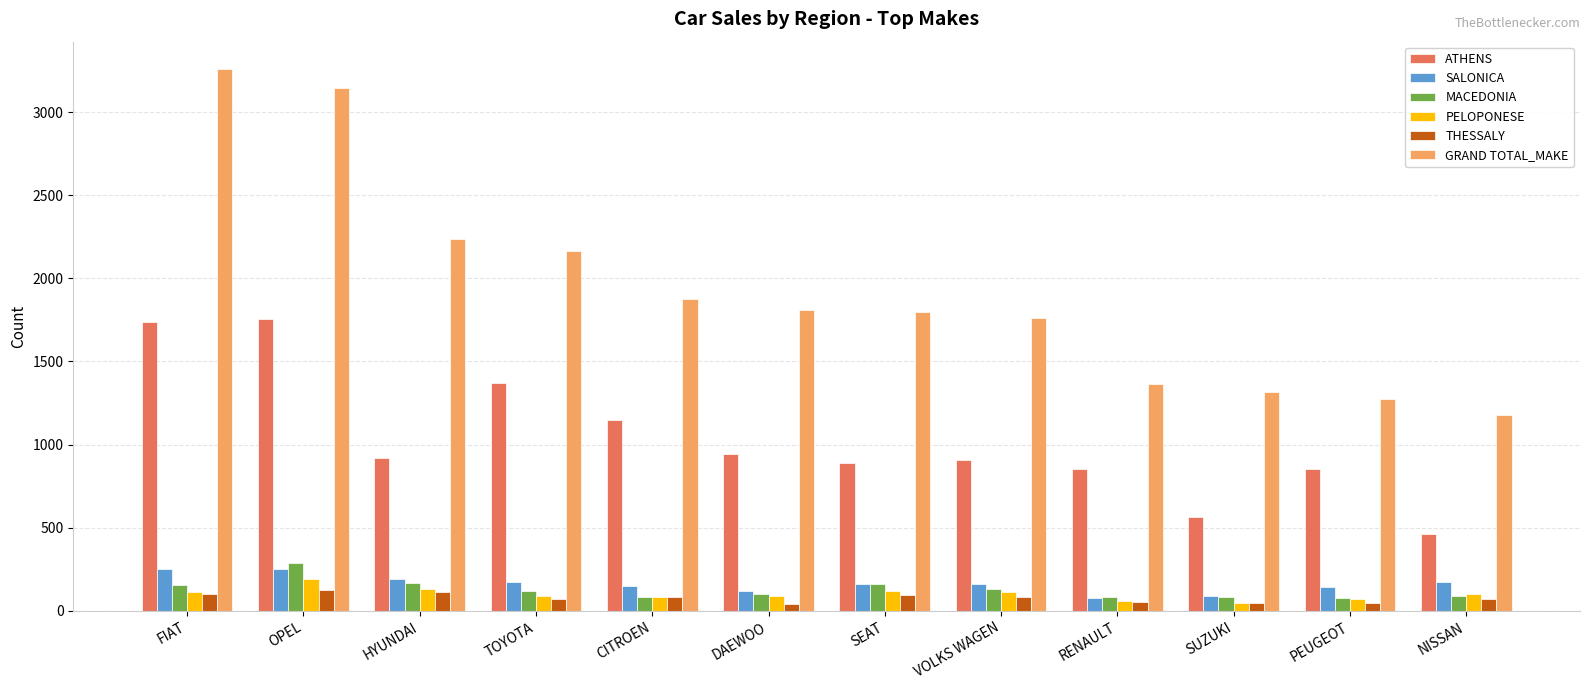

How many bars are there in total?

72